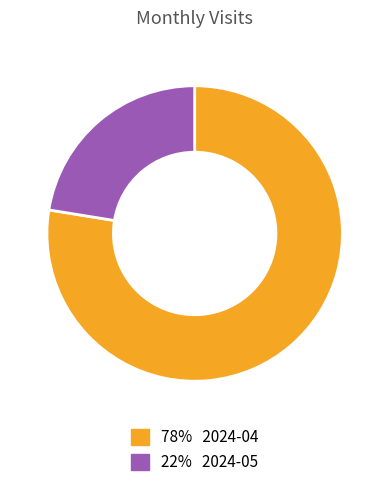

Does any single category account for the majority?

Yes